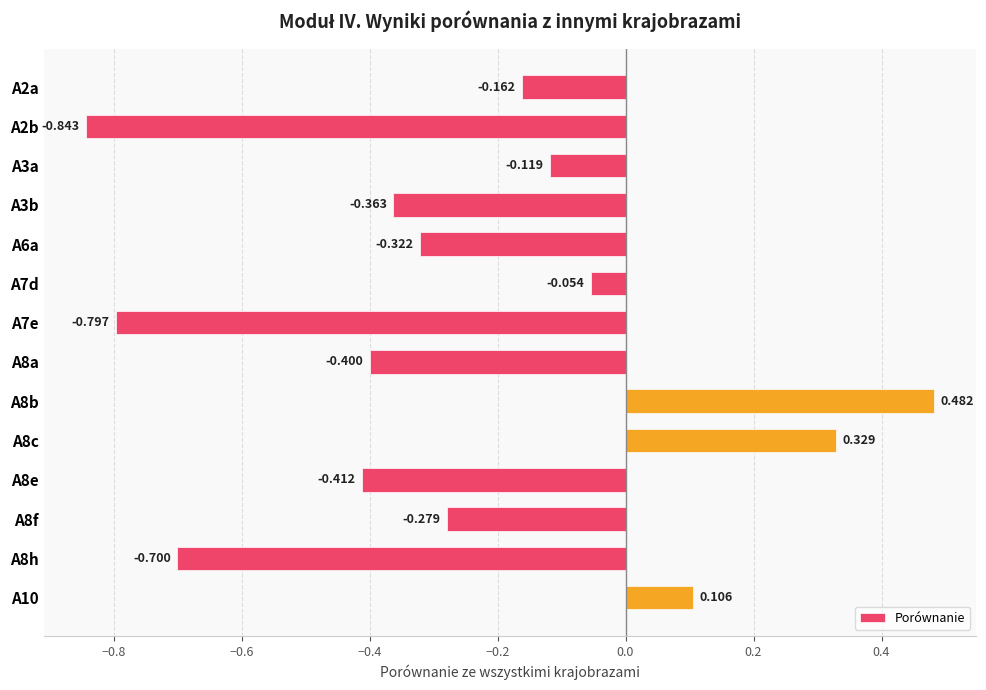

How many bars are there in total?

14